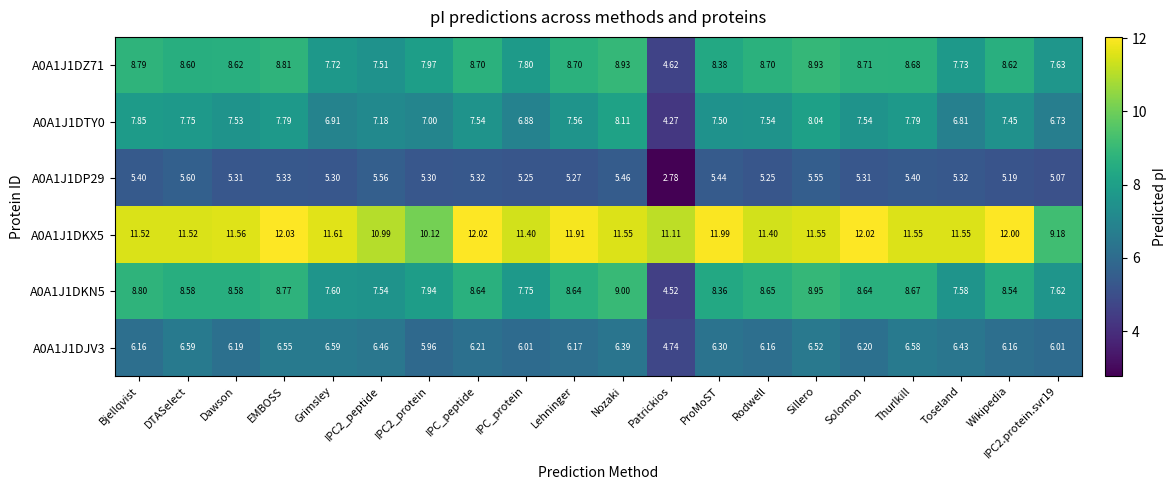

Where does the A0A1J1DJV3 series first go above 6?

Bjellqvist